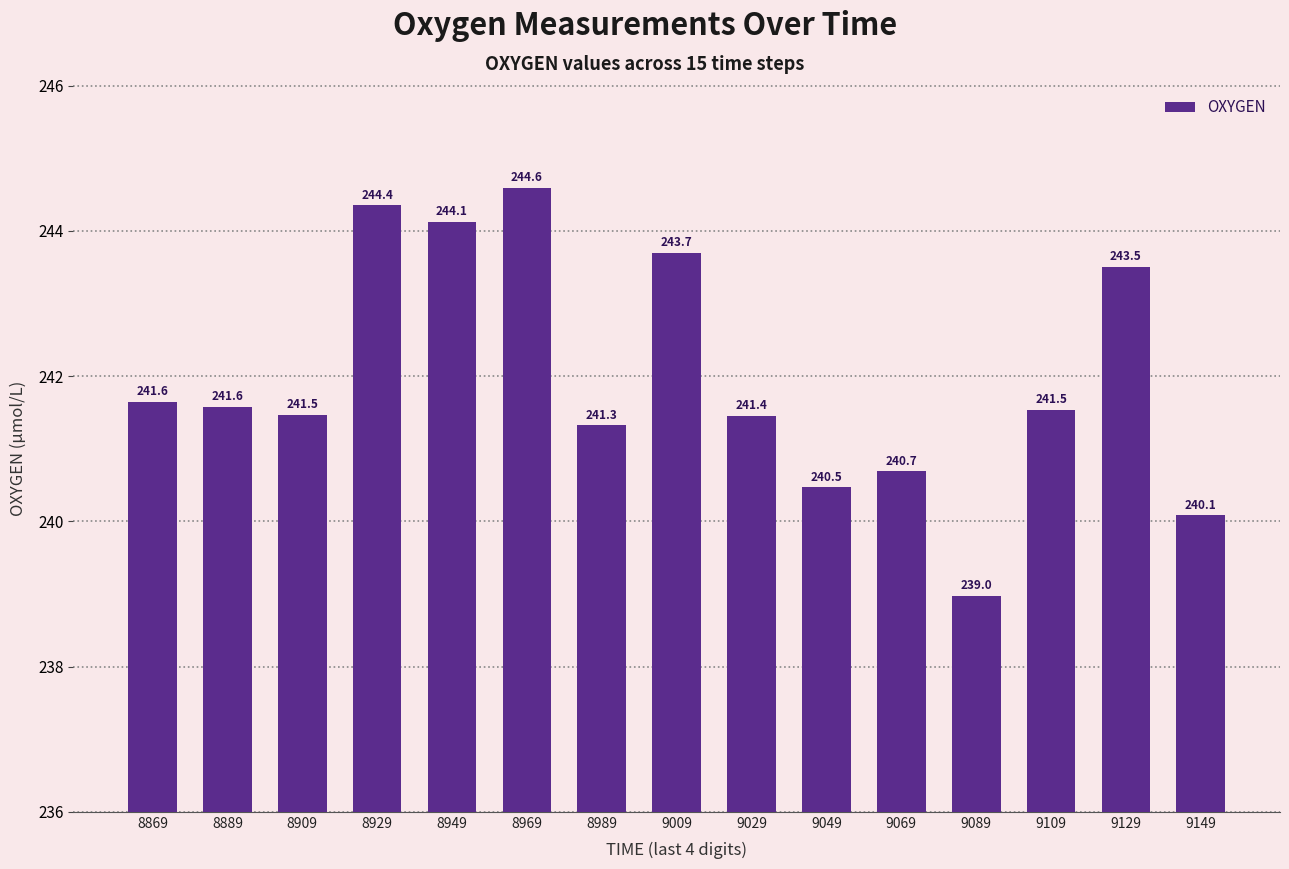

The chart shows a value of 244.4 at 8929. True or false?

True